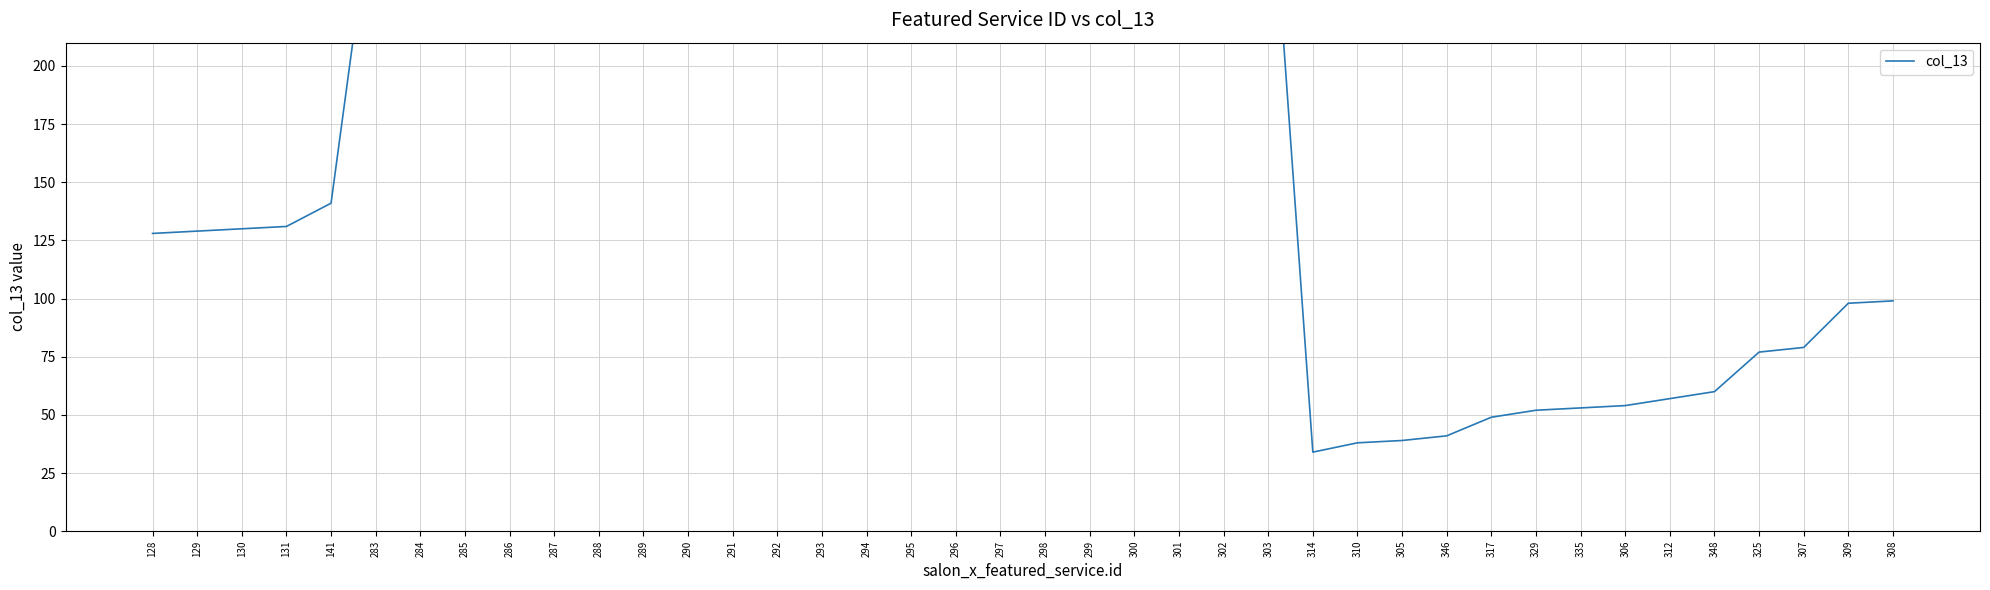

What is the difference between the values at 329 and 325?

25